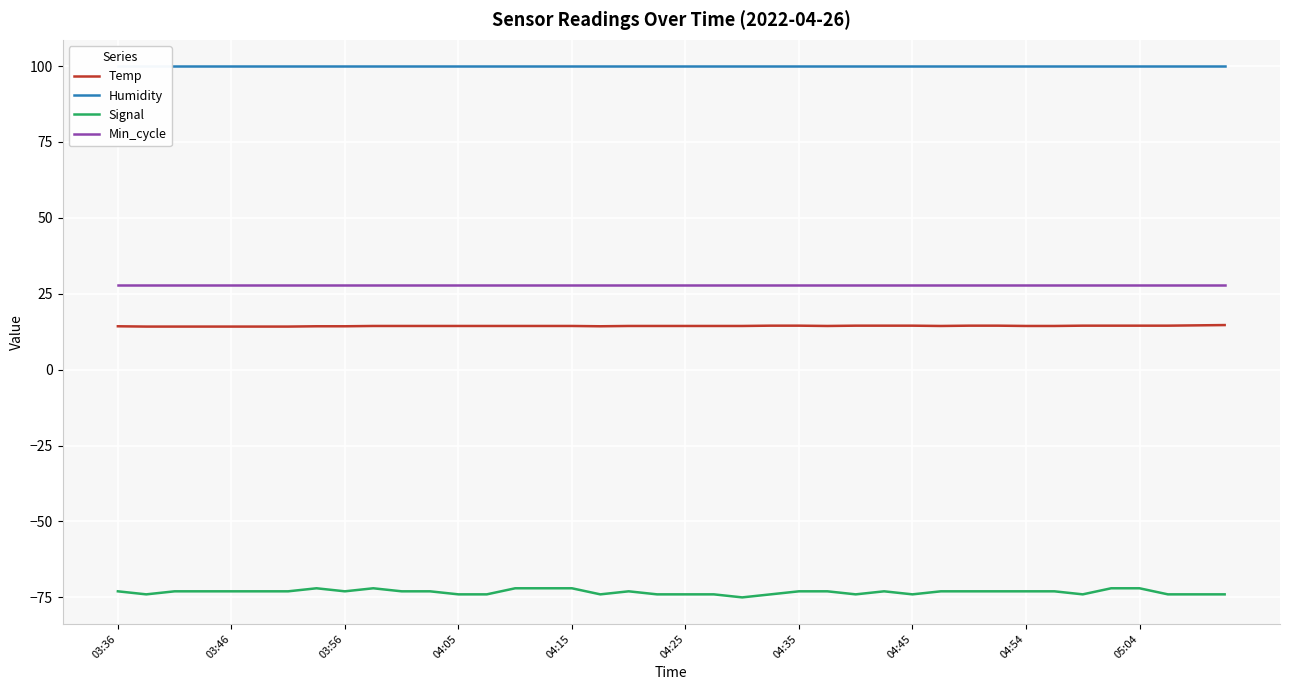

The Temp series shows 14.4 at 04:05. True or false?

True